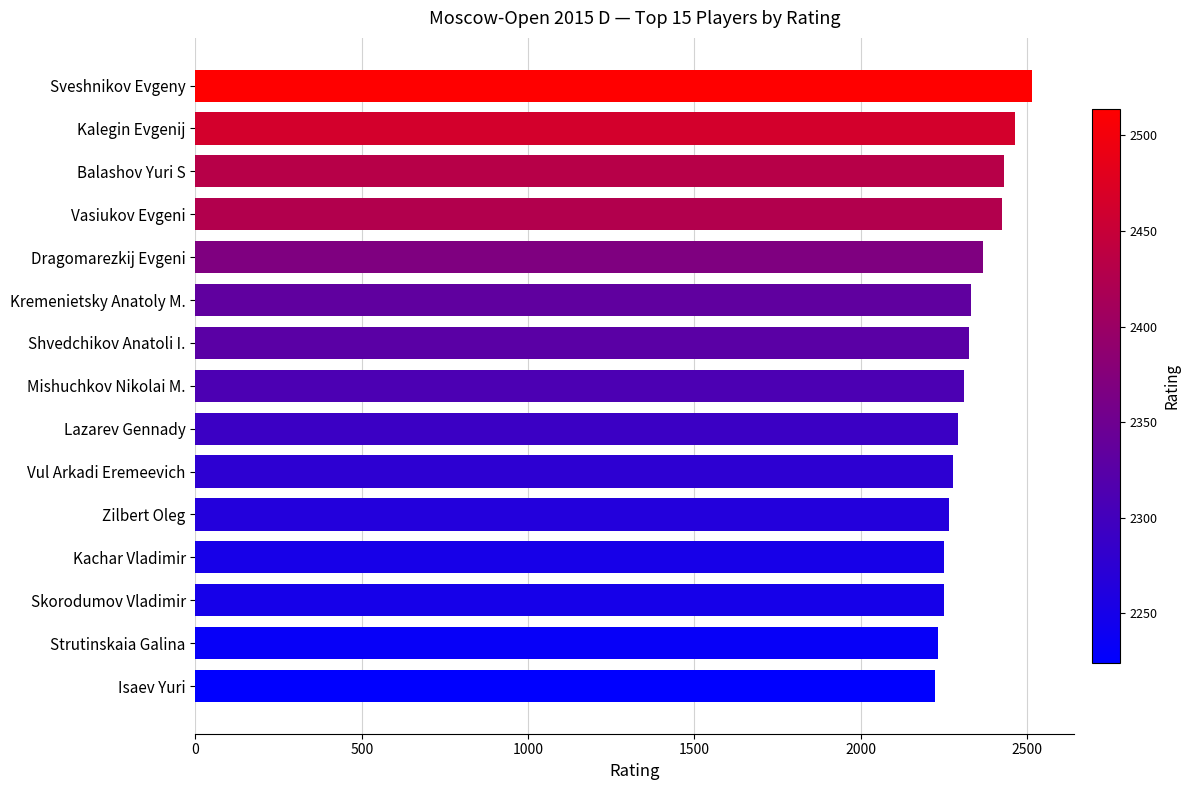

What is the value of the 13th bar from the top?

2250